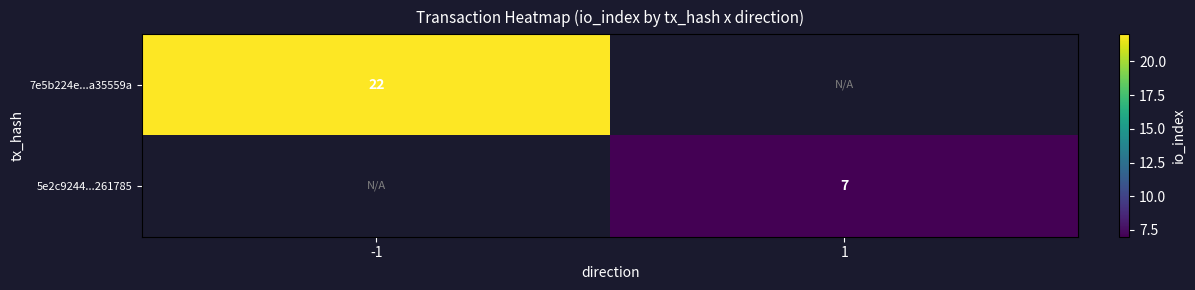

True or false: 7e5b224e...a35559a has a value of 9 at -1.

False